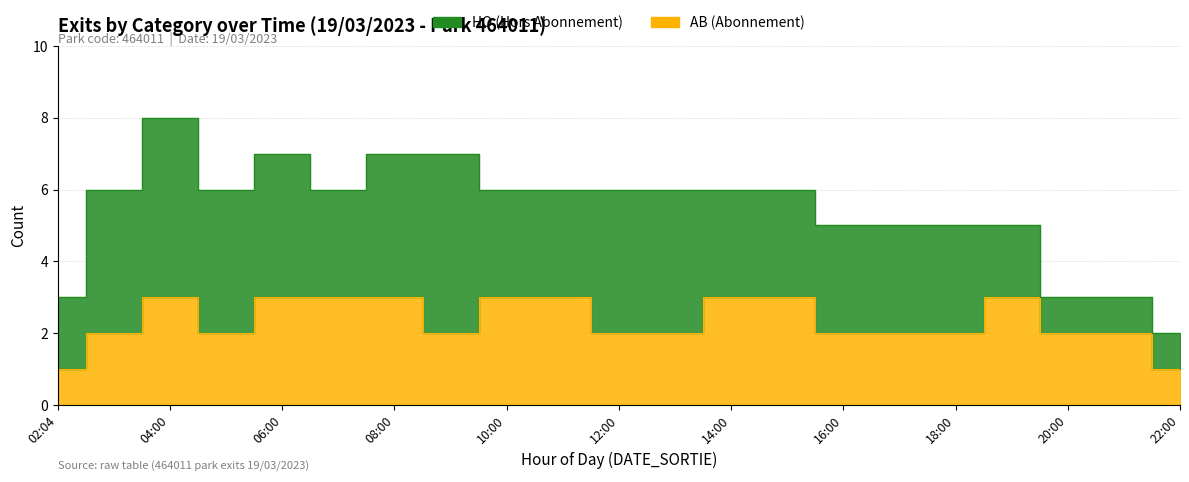

True or false: there are more than 2 points higher than both neighbors.

False